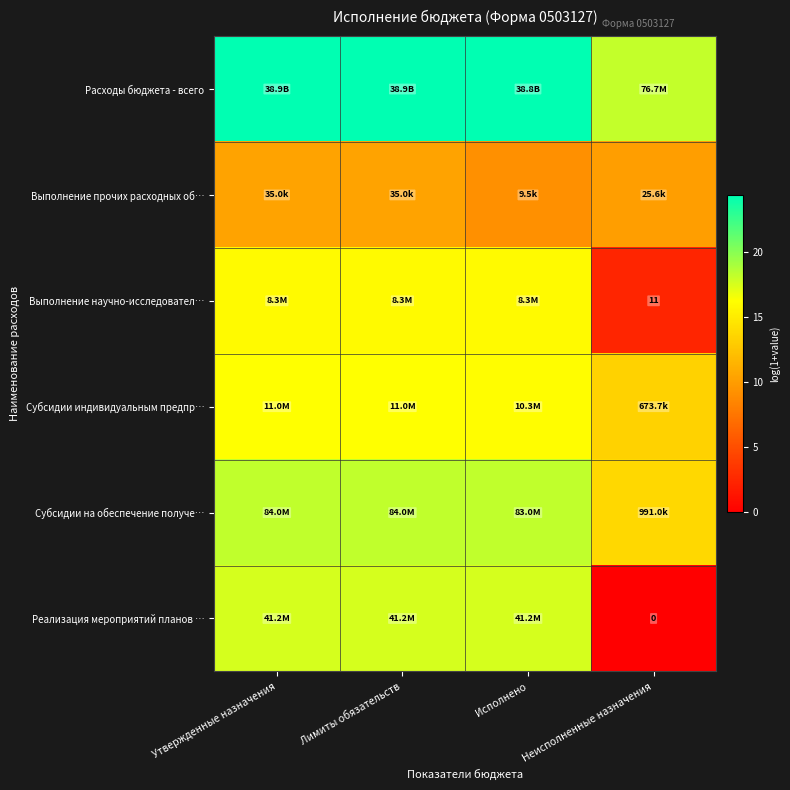

What is the maximum value shown in the chart?

24.4